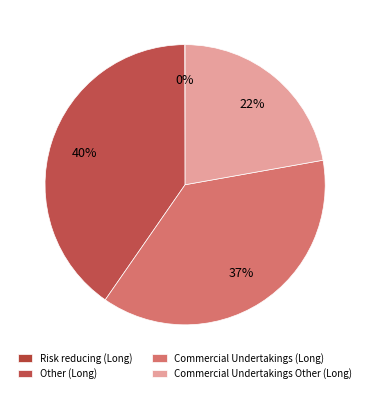

Combined, do Commercial Undertakings Other (Long) and Risk reducing (Long) account for over 50%?

No